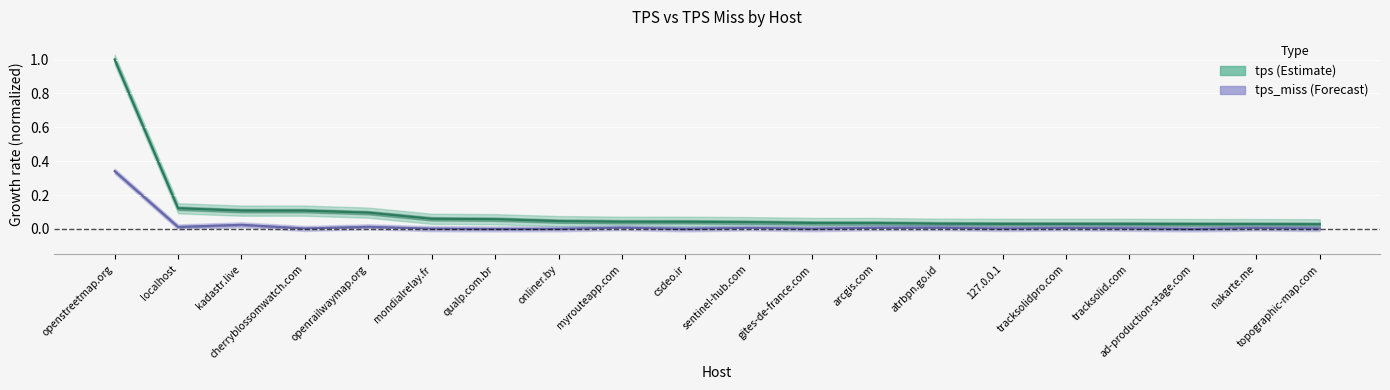

True or false: tps and tps_miss cross at least once.

False